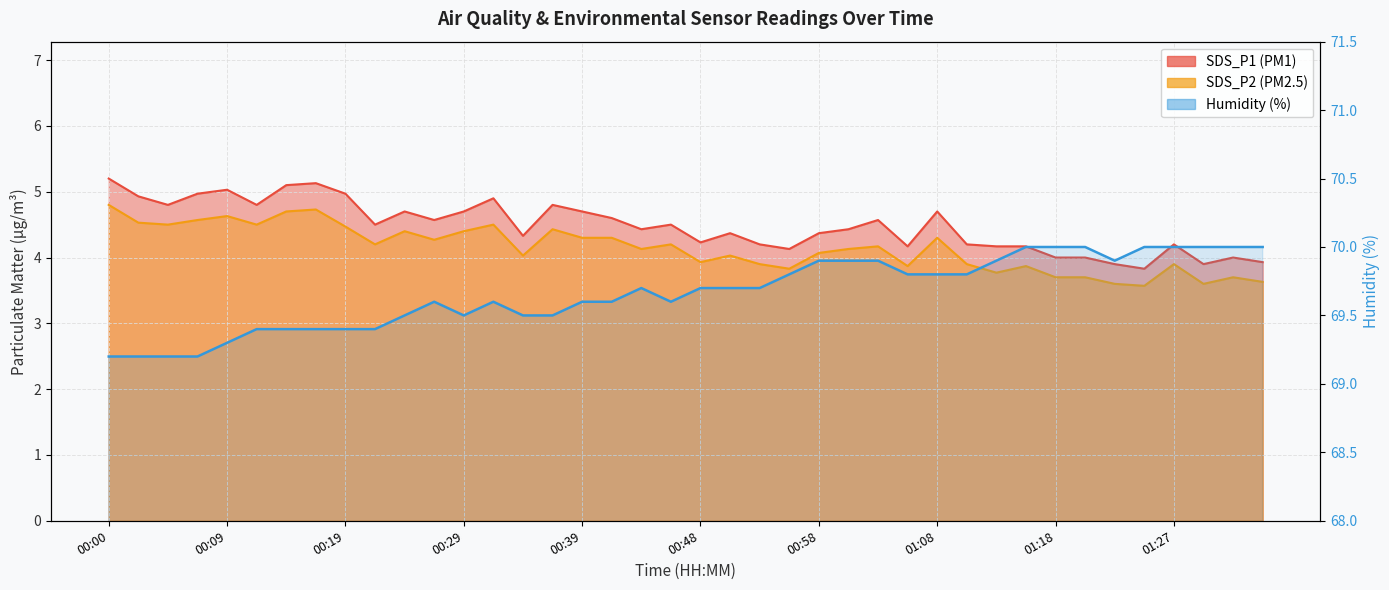

Reading right to left, what are all the values shown in this chart?

SDS_P1: 3.9	4.0	3.9	4.2	3.8	3.9	4.0	4.0	4.2	4.2	4.2	4.7	4.2	4.6	4.4	4.4	4.1	4.2	4.4	4.2	4.5	4.4	4.6	4.7	4.8	4.3	4.9	4.7	4.6	4.7	4.5	5.0	5.1	5.1	4.8	5.0	5.0	4.8	4.9	5.2
SDS_P2: 3.6	3.7	3.6	3.9	3.6	3.6	3.7	3.7	3.9	3.8	3.9	4.3	3.9	4.2	4.1	4.1	3.8	3.9	4.0	3.9	4.2	4.1	4.3	4.3	4.4	4.0	4.5	4.4	4.3	4.4	4.2	4.5	4.7	4.7	4.5	4.6	4.6	4.5	4.5	4.8
Humidity: 70.0	70.0	70.0	70.0	70.0	69.9	70.0	70.0	70.0	69.9	69.8	69.8	69.8	69.9	69.9	69.9	69.8	69.7	69.7	69.7	69.6	69.7	69.6	69.6	69.5	69.5	69.6	69.5	69.6	69.5	69.4	69.4	69.4	69.4	69.4	69.3	69.2	69.2	69.2	69.2